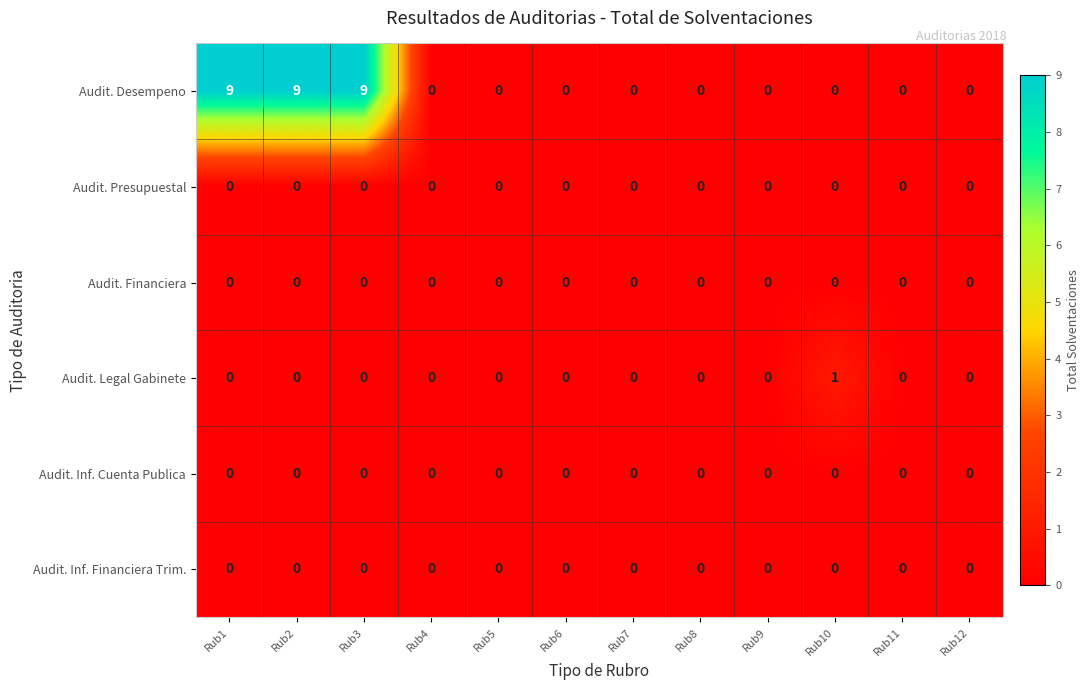

Which series has the widest spread of values?

Audit. Desempeno